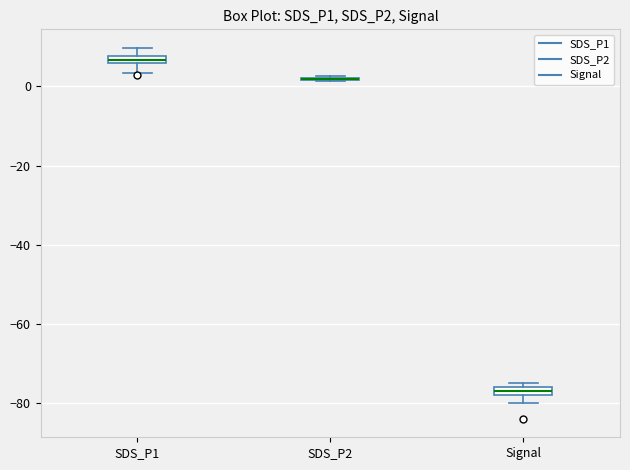

Where does the upper whisker of the box for SDS_P1 end on the y-axis? The values are not printed on the chart, so give them approximately, as read against the axis.

10